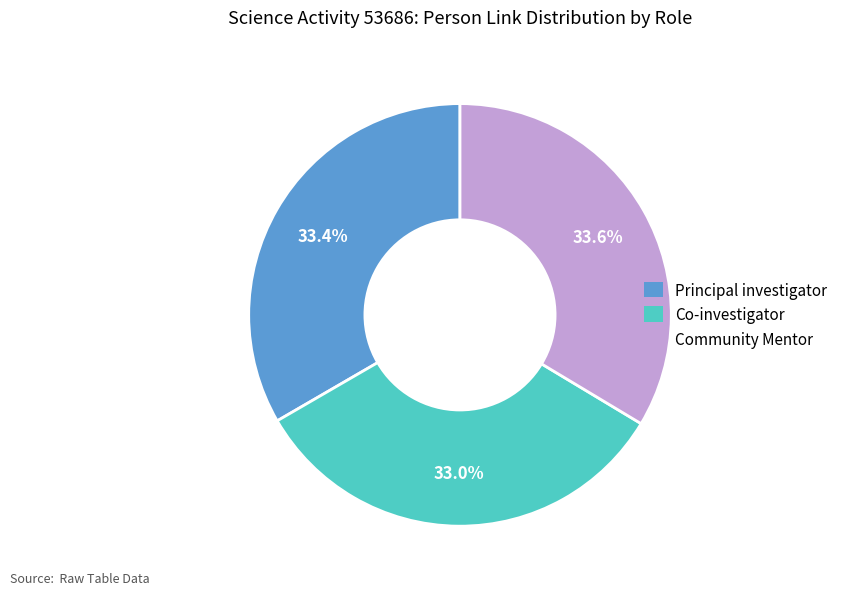

Is there any slice that represents more than half of the pie?

No